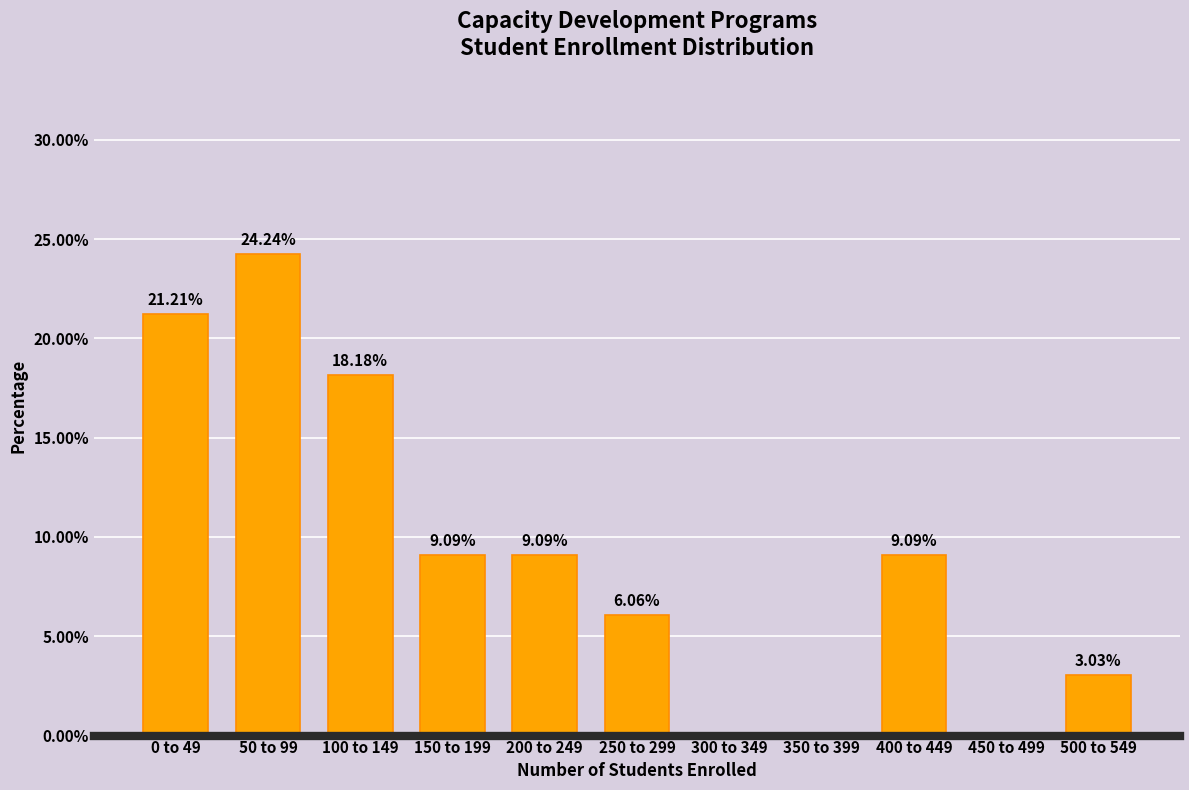

What is the sum of all values?

100.0